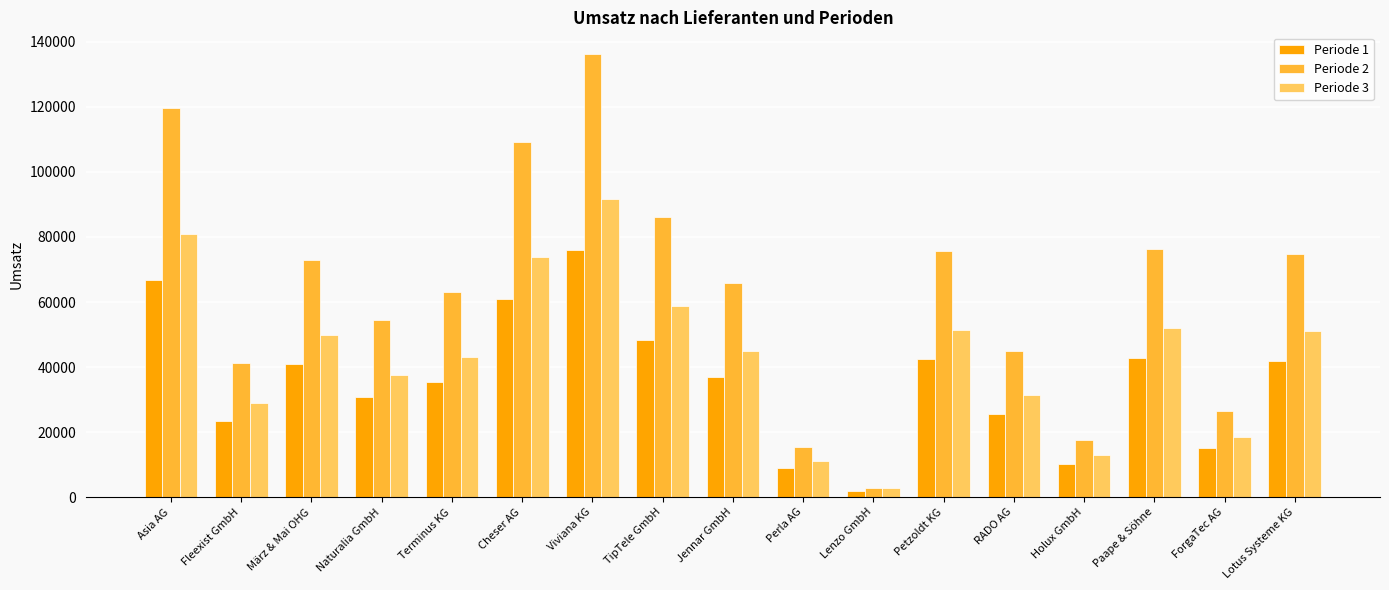

True or false: Periode 3 has a value of 52026 at Paape & Söhne.

True